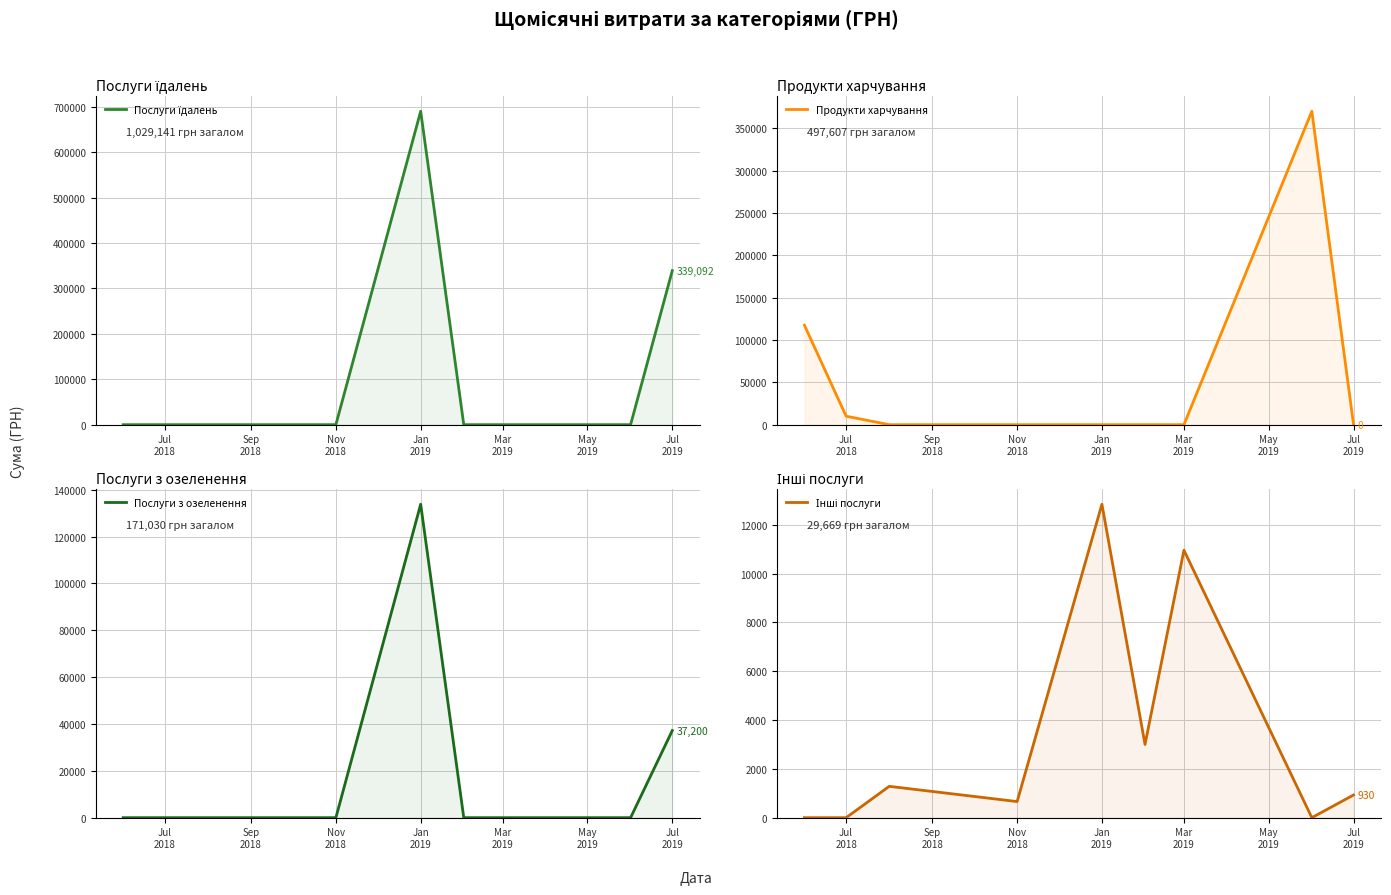

The Послуги з озеленення series shows -65157.4 at Jul
2018. True or false?

False